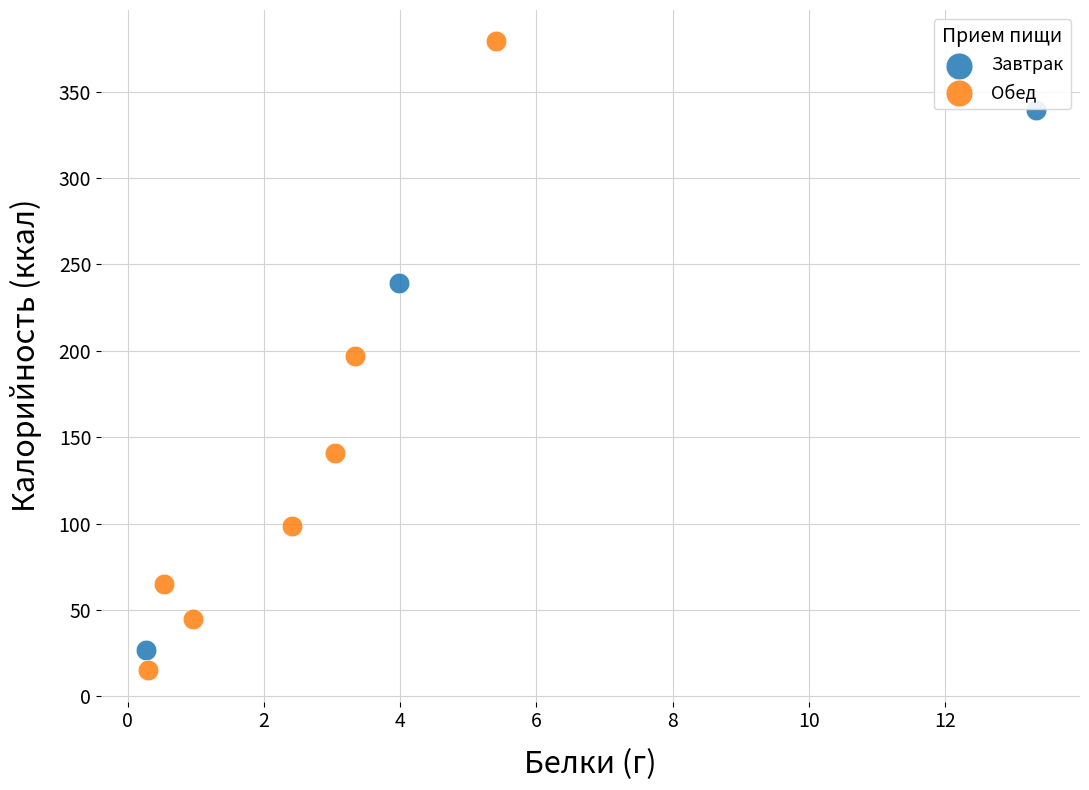

Which series has the widest spread of Y values?

Обед